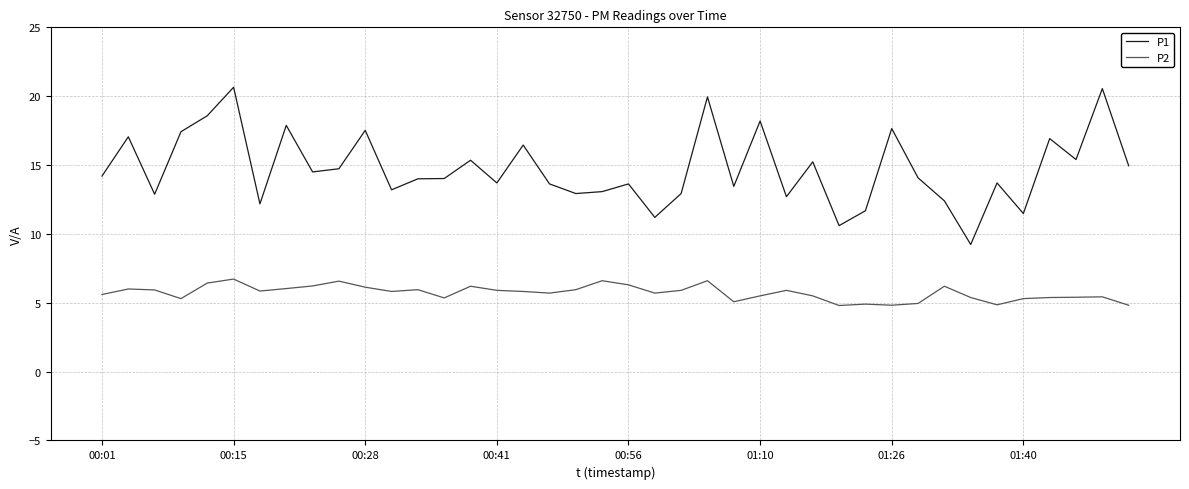

At how many categories does at least one series exceed 19?

3